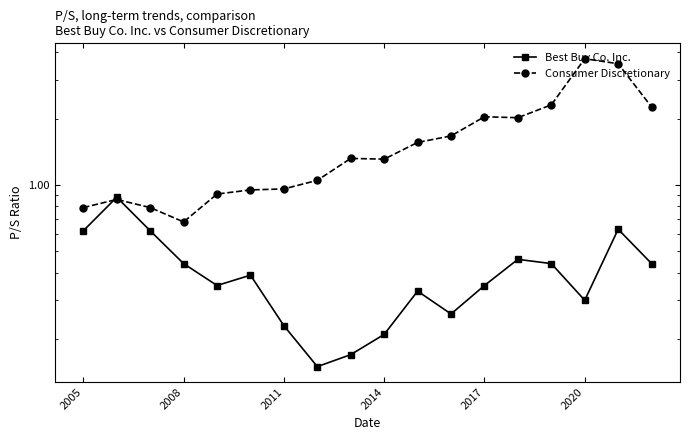

At how many categories does at least one series exceed 3?

2